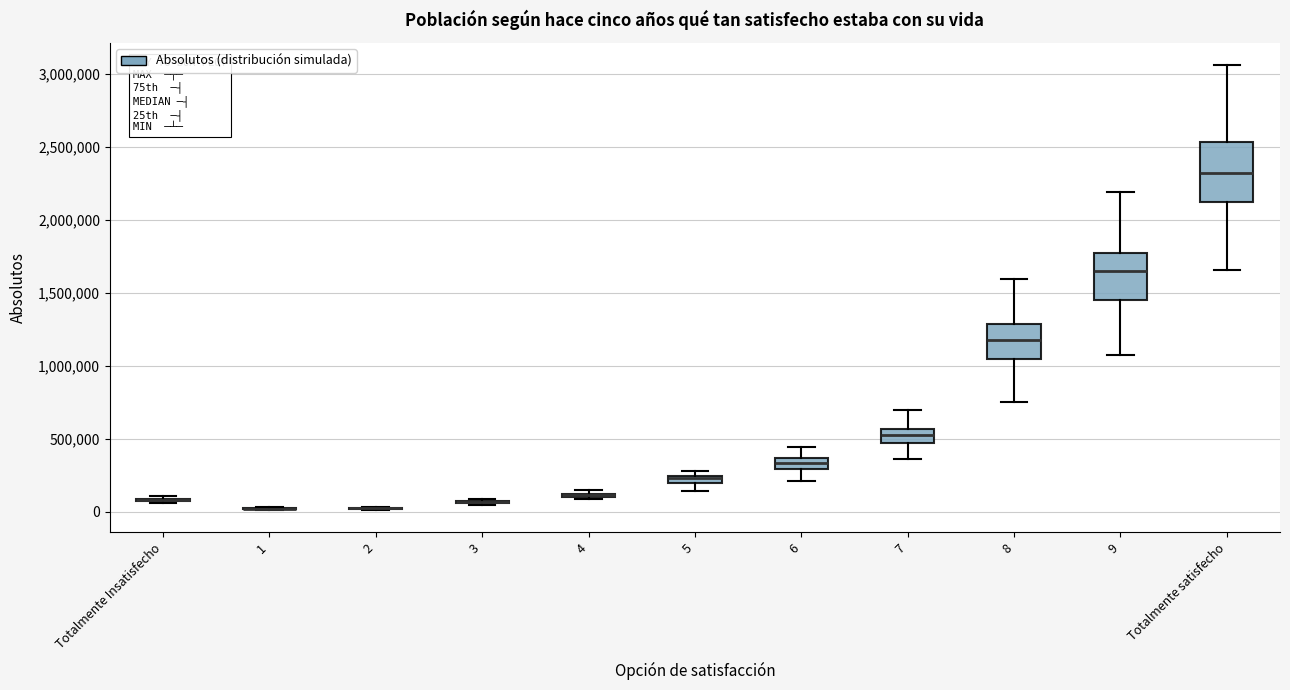

Which box is the tallest, from its lower edge to its upper edge?

Totalmente satisfecho